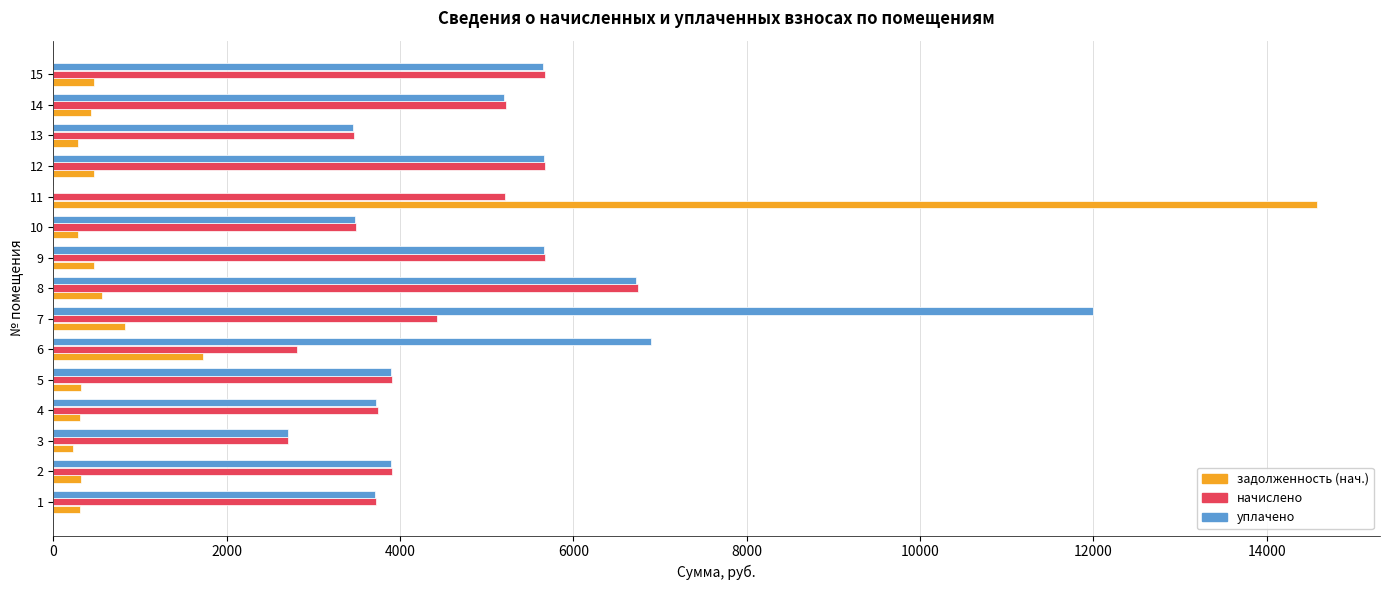

What is the maximum value for уплачено?

11997.0